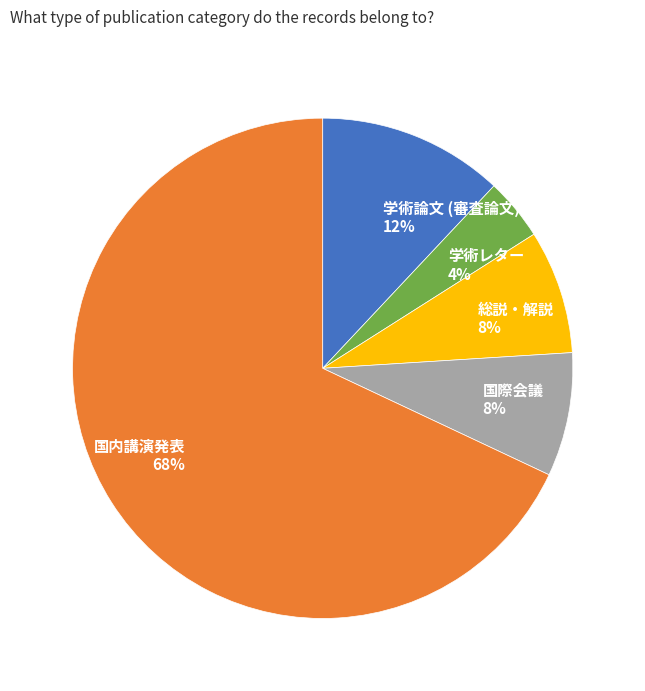

Combined, do 学術論文 (審査論文) and 総説・解説 account for over 50%?

No